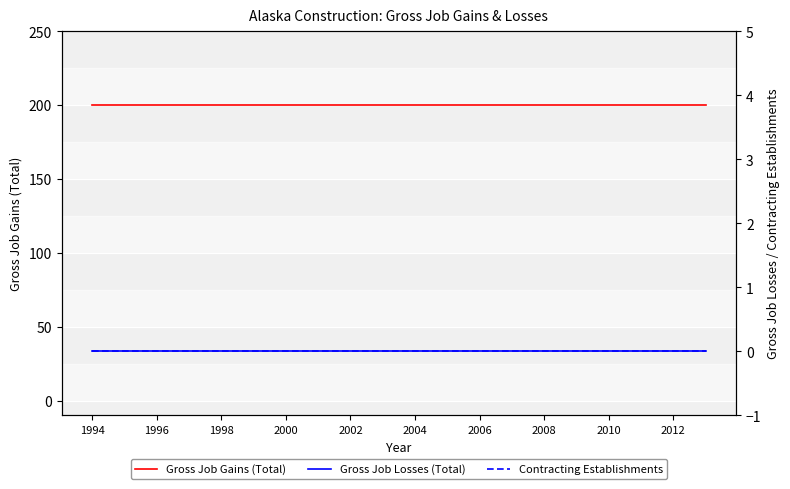

Does the chart display data point markers on the line(s)?

No